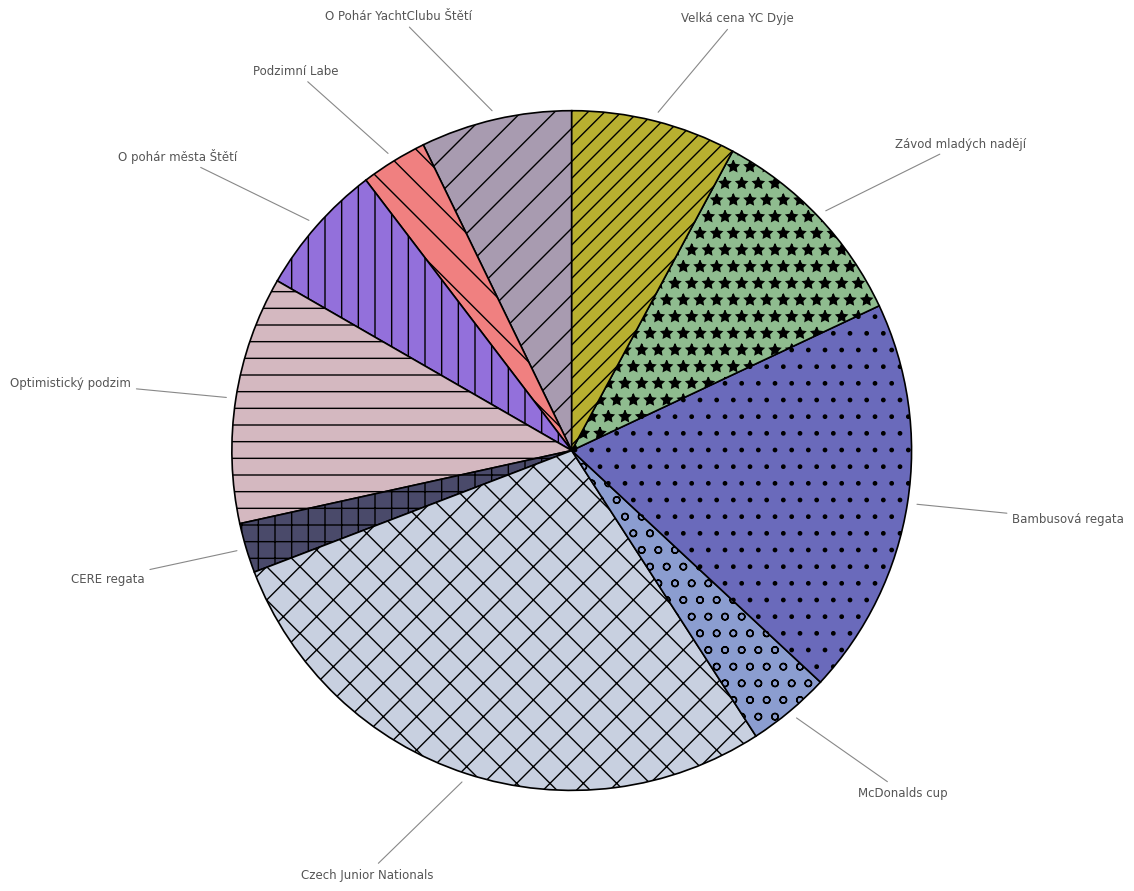

Do Czech Junior Nationals and Závod mladých nadějí together represent more than half of the pie?

No